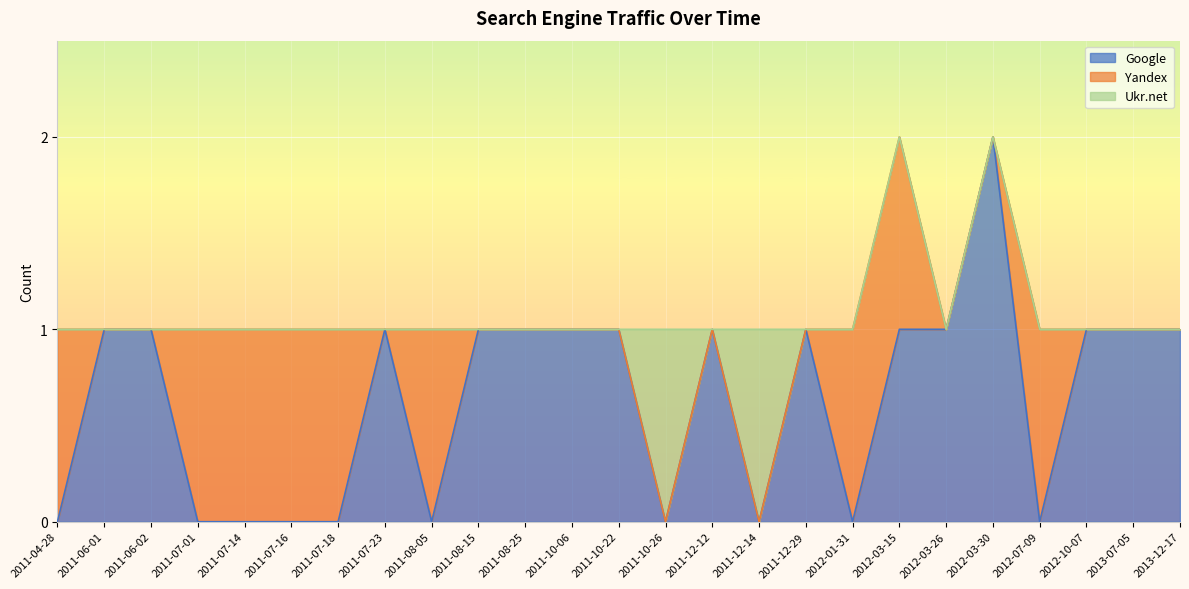

How many lines are shown in the chart?

3